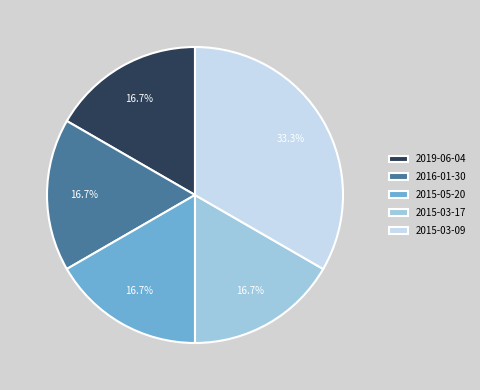

How many segments does this pie chart have?

5